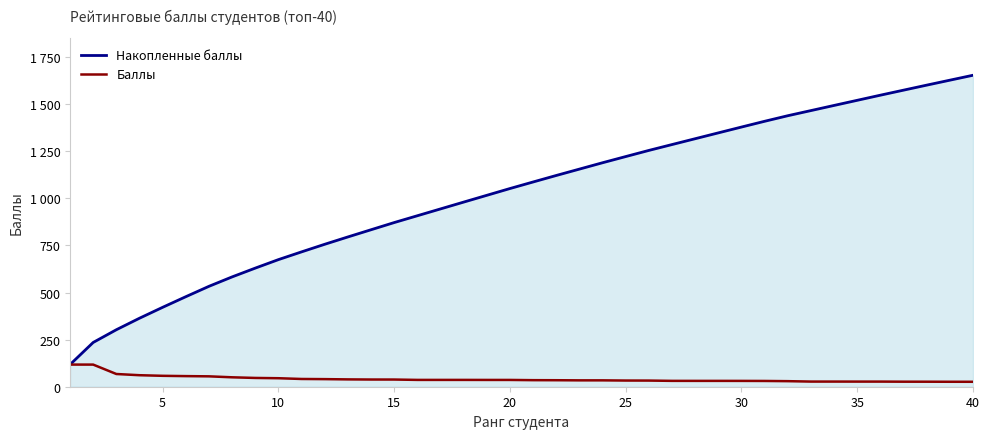

What are all the series names shown in the legend?

Накопленные баллы, Баллы